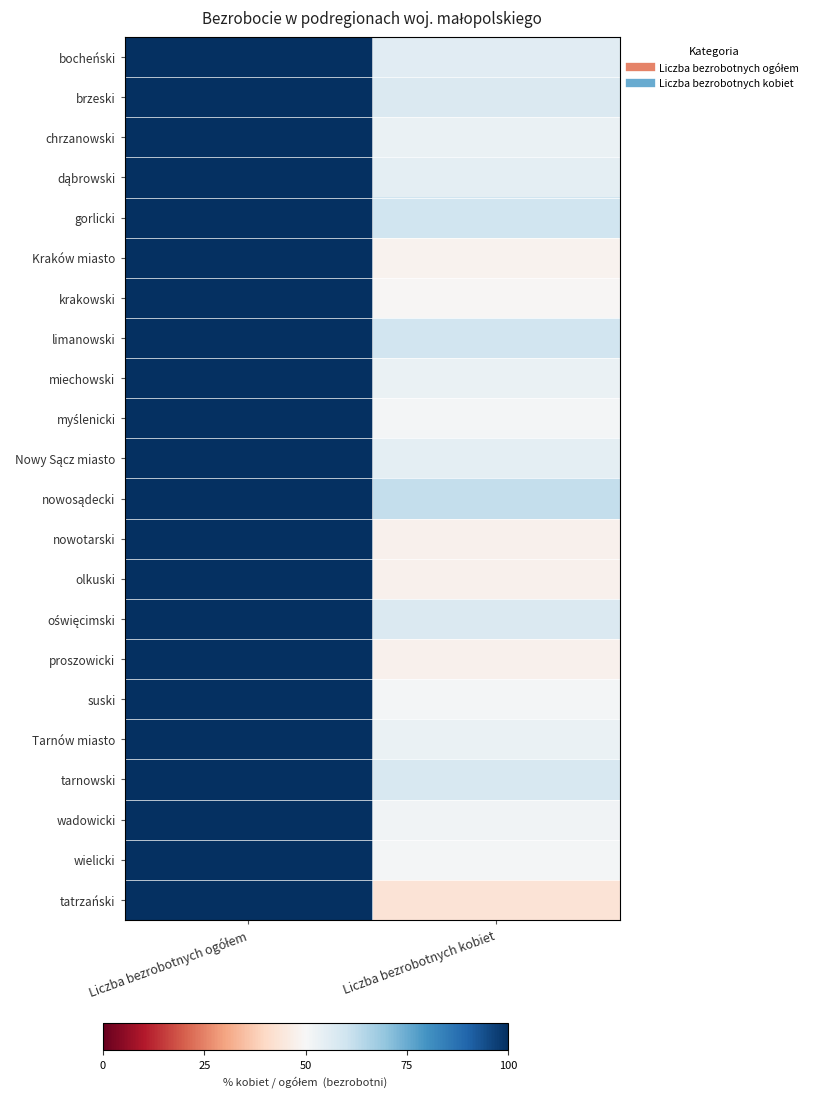

List the series in order of their peak value, lowest first.

bocheński, brzeski, chrzanowski, dąbrowski, gorlicki, Kraków miasto, krakowski, limanowski, miechowski, myślenicki, Nowy Sącz miasto, nowosądecki, nowotarski, olkuski, oświęcimski, proszowicki, suski, Tarnów miasto, tarnowski, wadowicki, wielicki, tatrzański